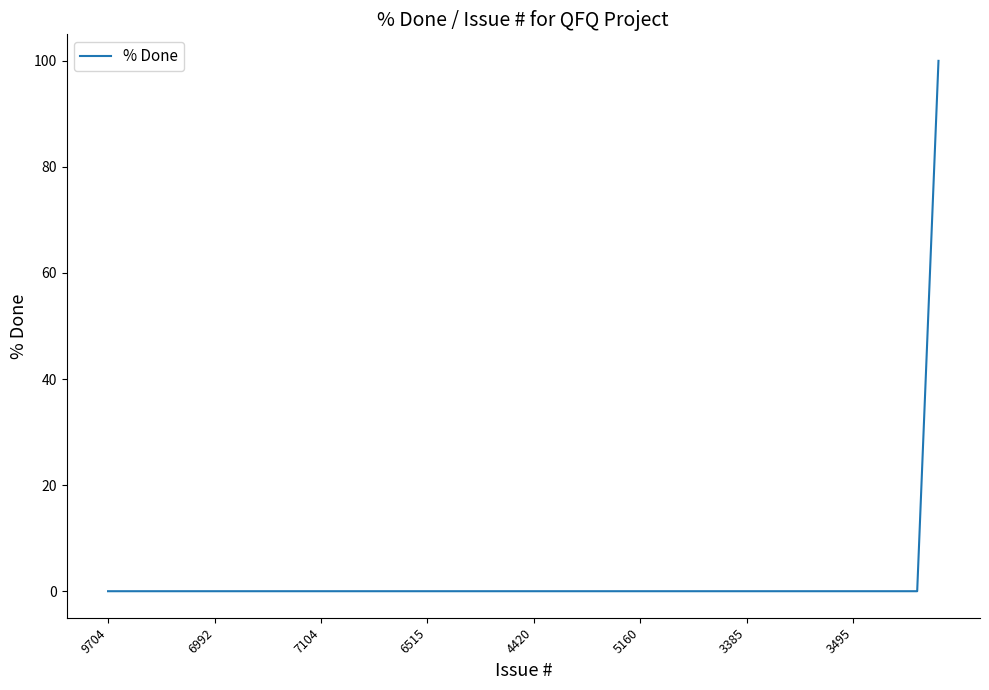

What is the greatest value displayed?

100